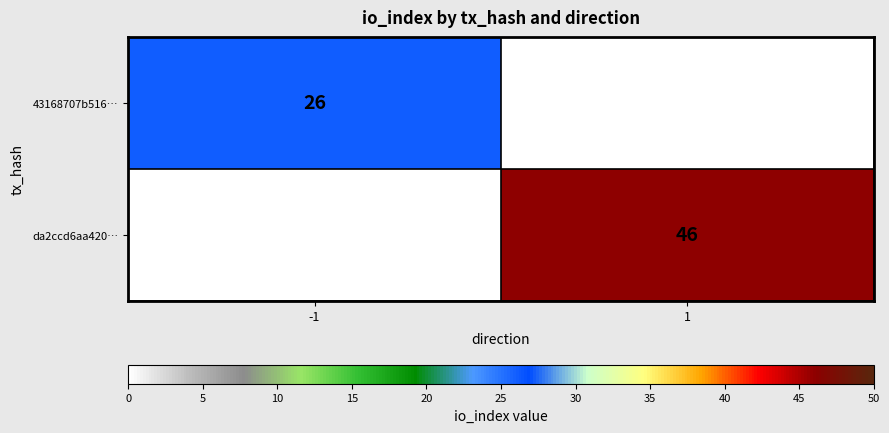

The 43168707b516… series shows 26 at -1. True or false?

True